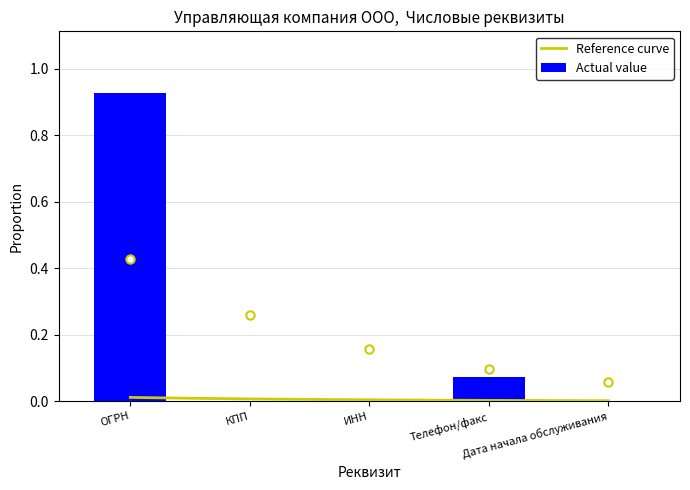

Are the bars grouped side by side (vs. stacked)?

No